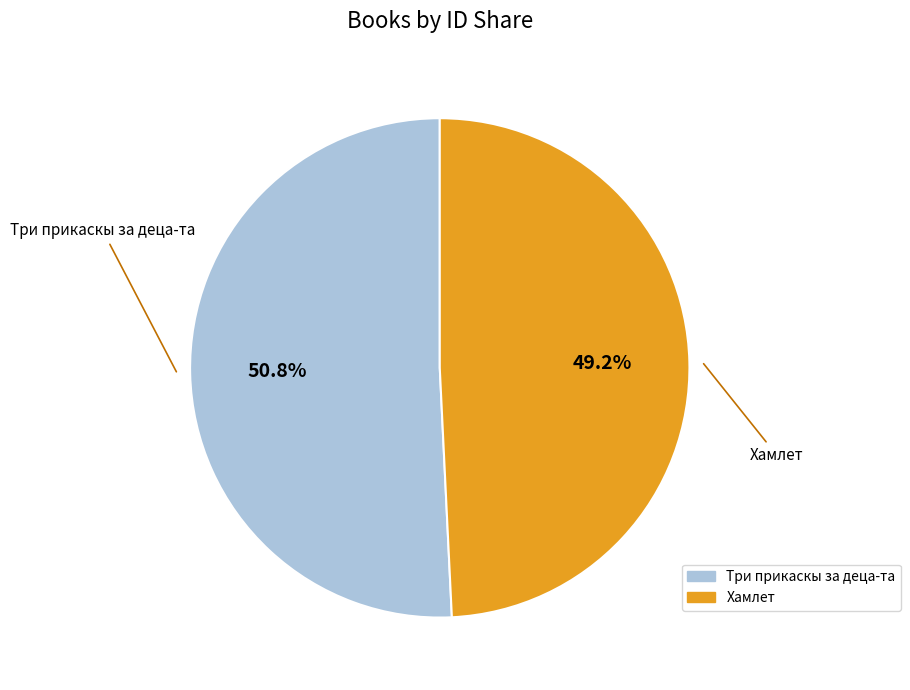

What is the largest slice in the pie chart?

Три прикаскы за деца-та